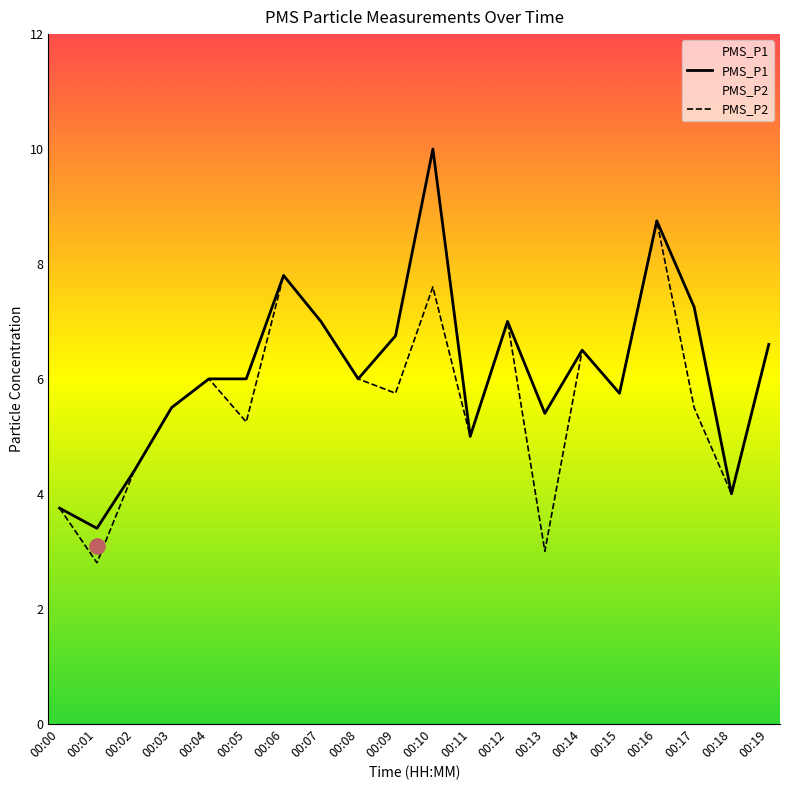

Which series contains the lowest Y value?

PMS_P2